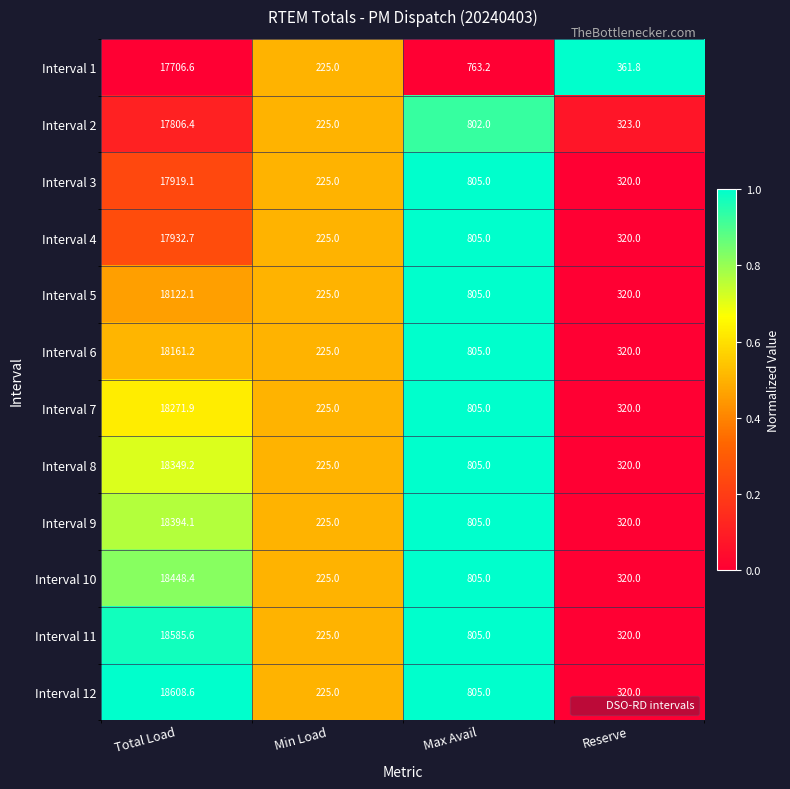

Is the value of Interval 7 at Reserve greater than the value of Interval 10 at Min Load?

Yes